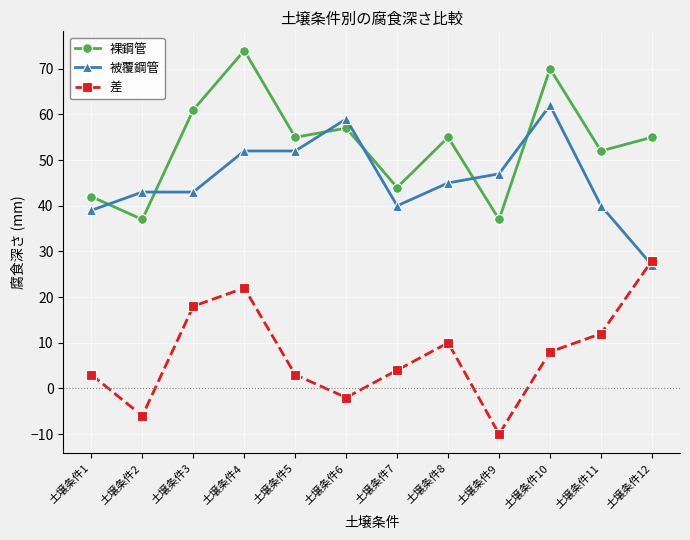

True or false: 差 and 裸鋼管 intersect in this chart.

False